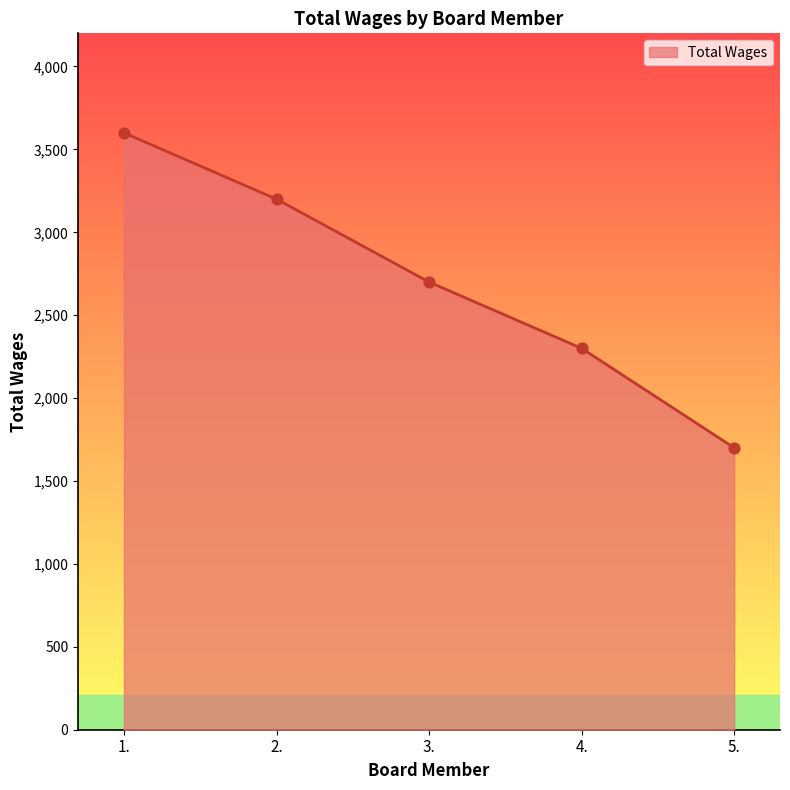

What is the change in value from 3. to 5.?

-1000